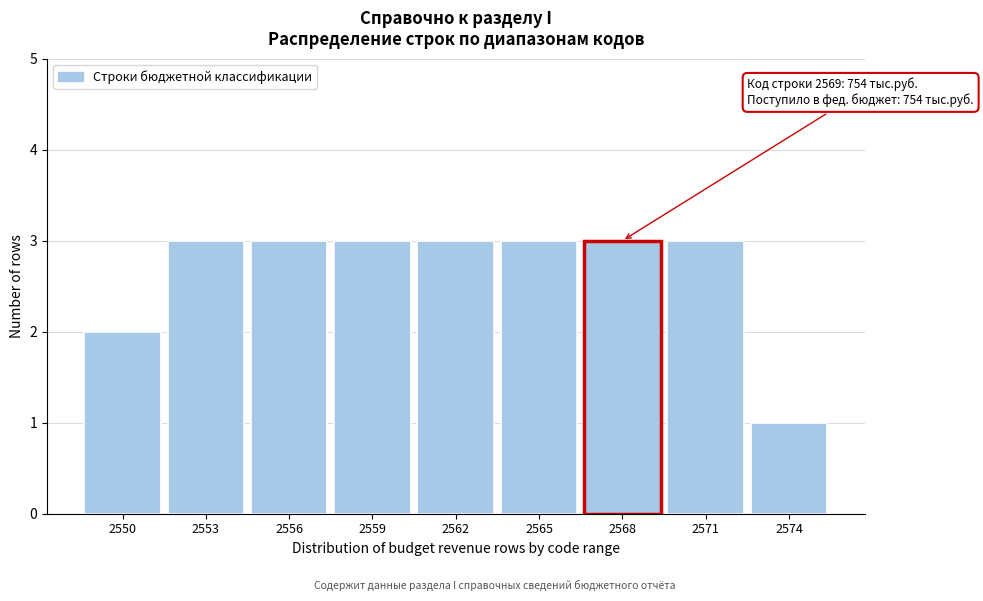

Reading right to left, what are all the values shown in this chart?

1	3	3	3	3	3	3	3	2